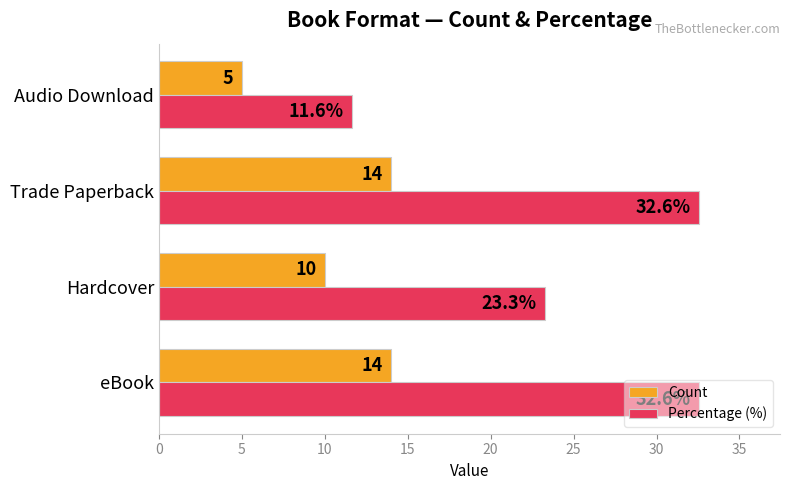

Is the value of Count at eBook greater than the value of Percentage (%) at eBook?

No